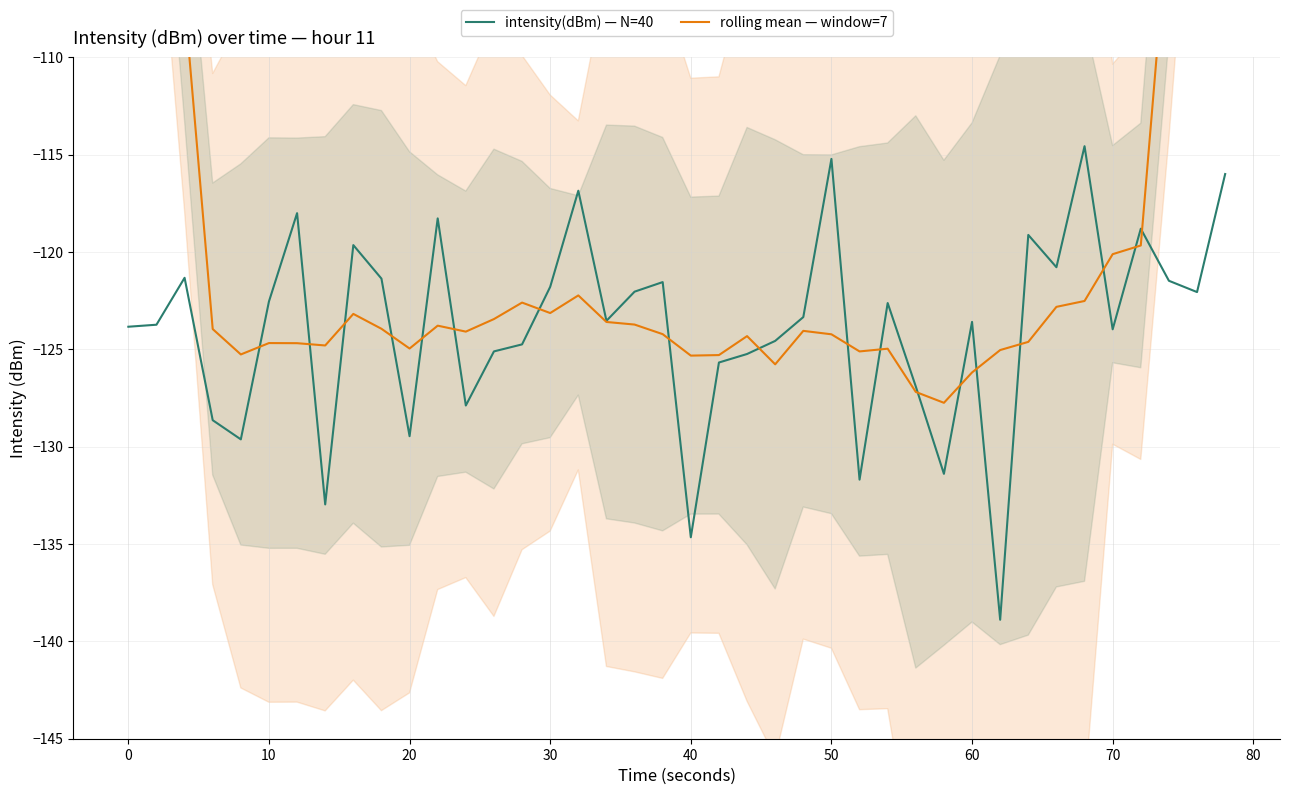

What is the highest value of the intensity(dBm) — N=40 series?

-114.6